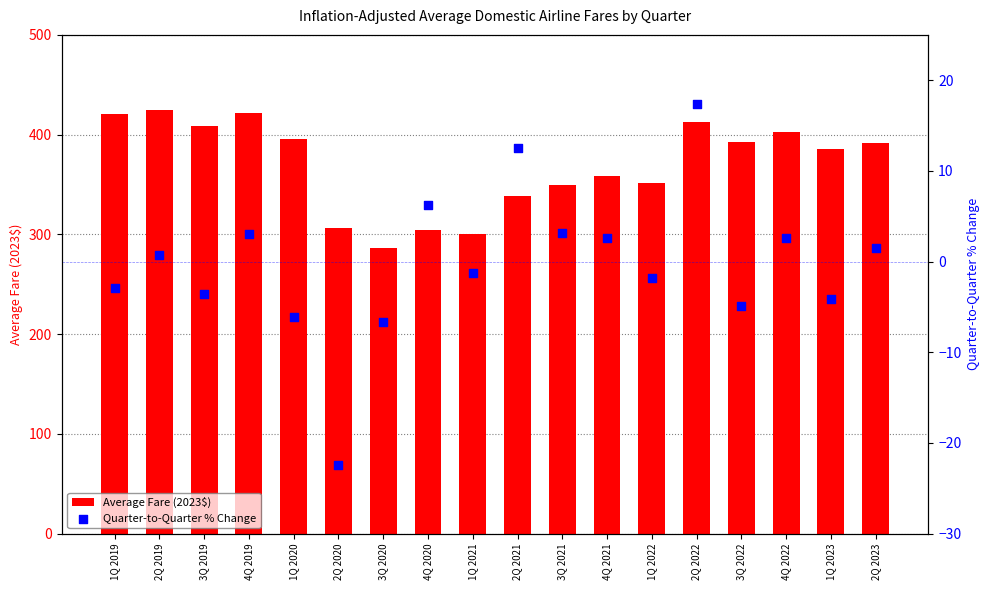

Which series has the largest Y range (max minus min)?

Average Fare (2023$)